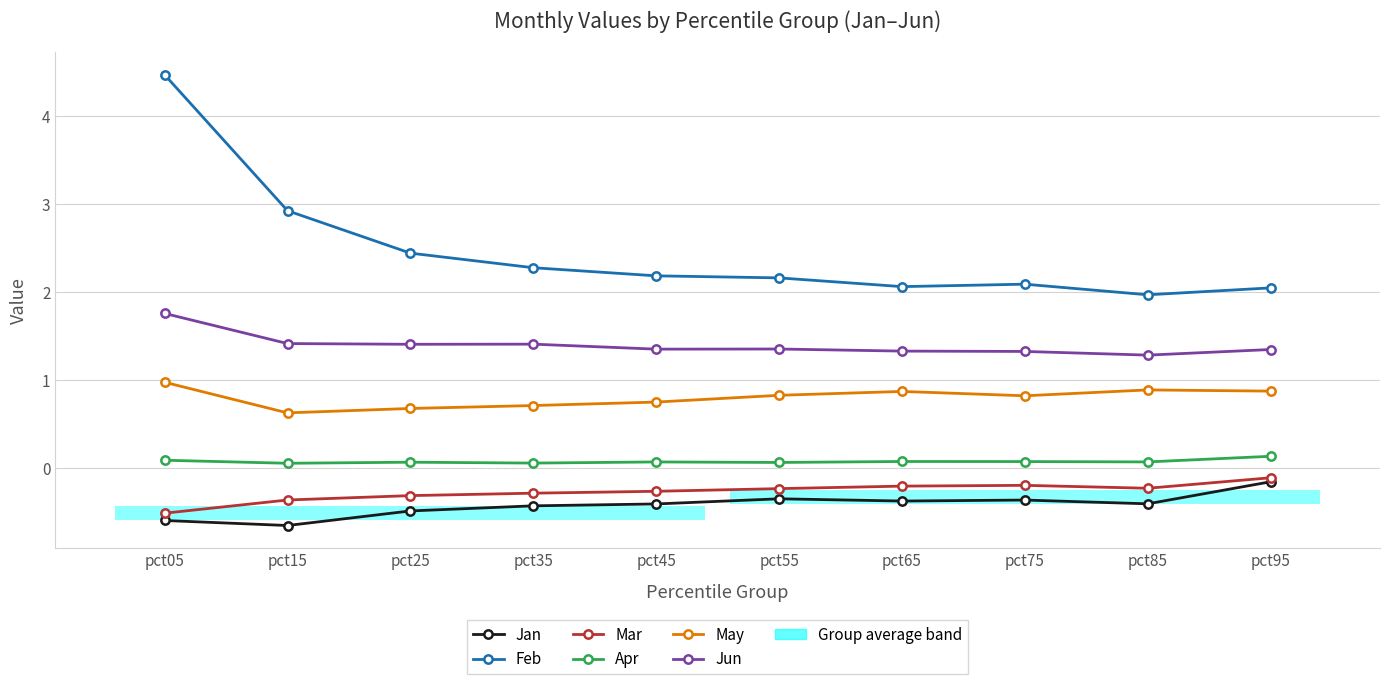

True or false: May and Jun intersect in this chart.

False